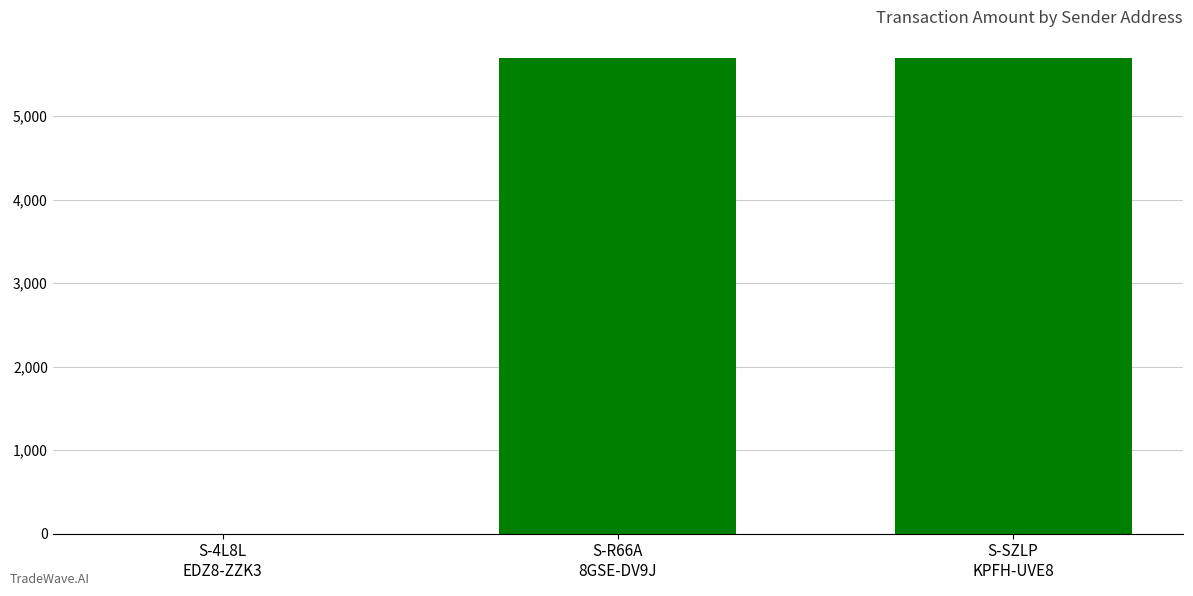

Which has a higher value, S-SZLP
KPFH-UVE8 or S-4L8L
EDZ8-ZZK3?

S-SZLP
KPFH-UVE8